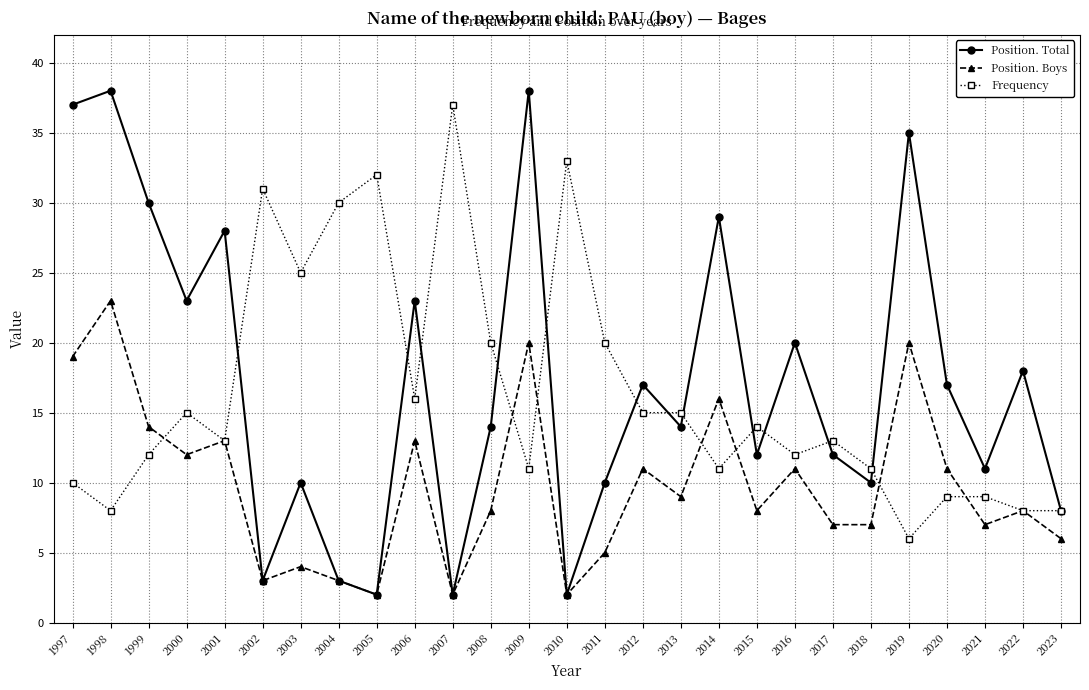

How many categories are shown in the chart?

27